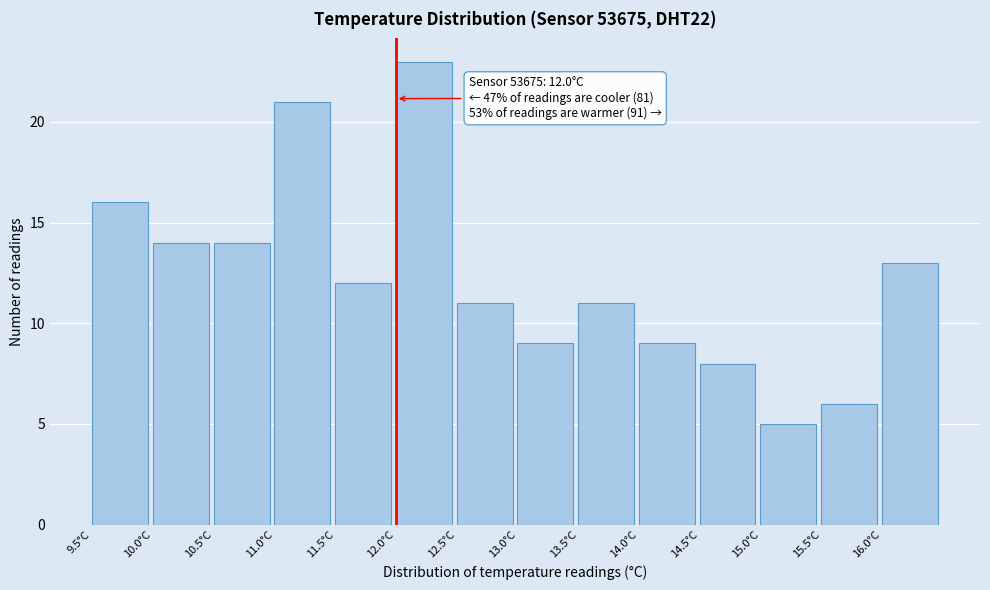

Which range on the x-axis has the tallest bar?

12.0 to 12.5